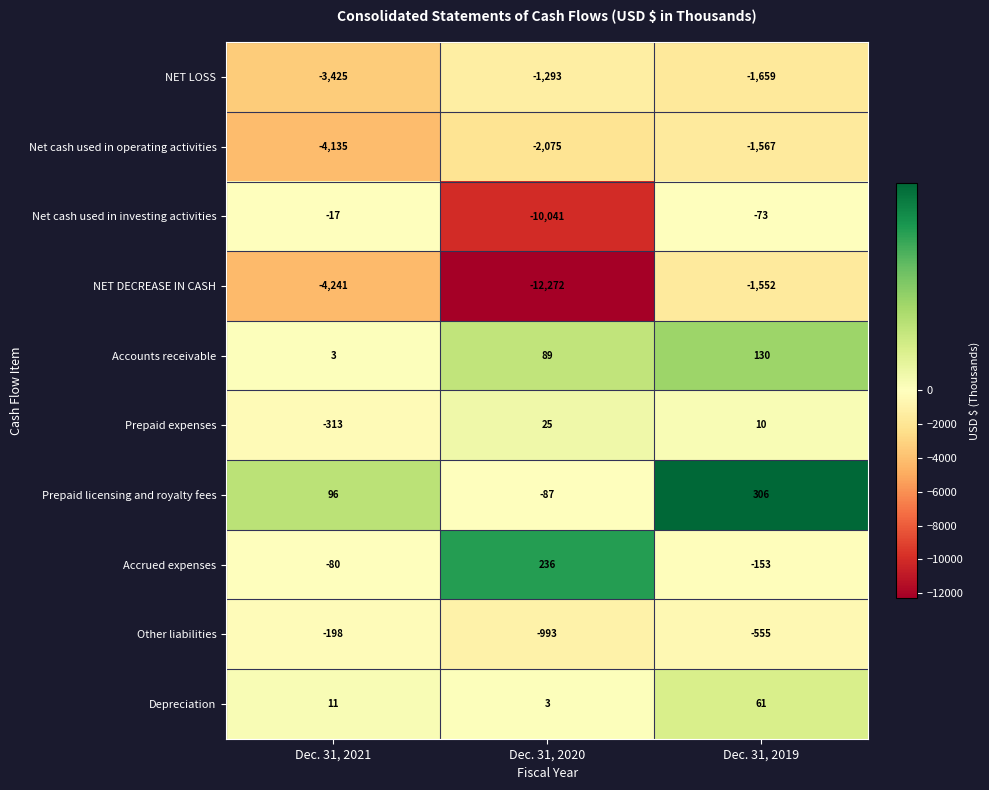

True or false: Net cash used in investing activities has a value of -17 at Dec. 31, 2021.

True